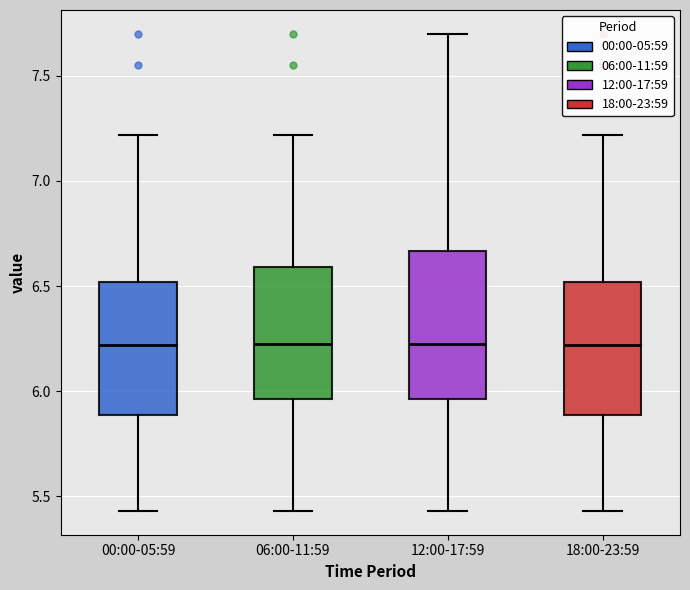

Where is the upper edge of the box for 12:00-17:59 on the y-axis? The values are not printed on the chart, so give them approximately, as read against the axis.

6.65